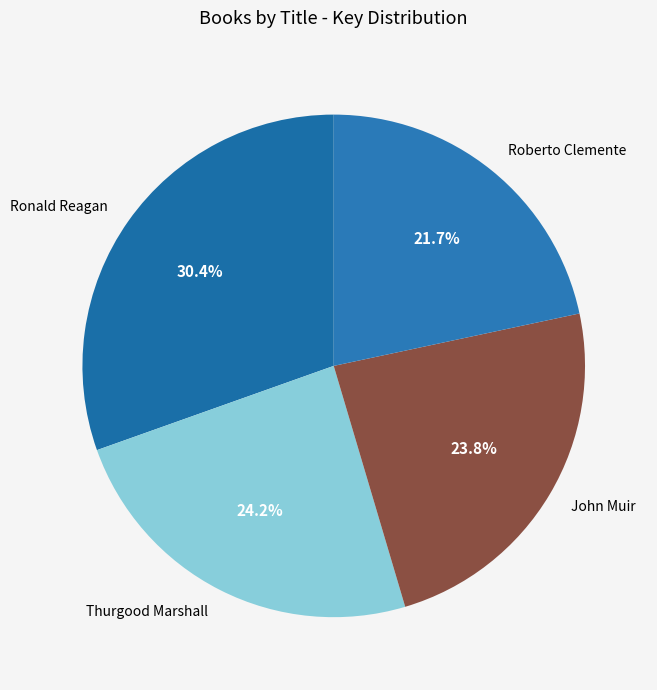

Which has a higher value, John Muir or Roberto Clemente?

John Muir